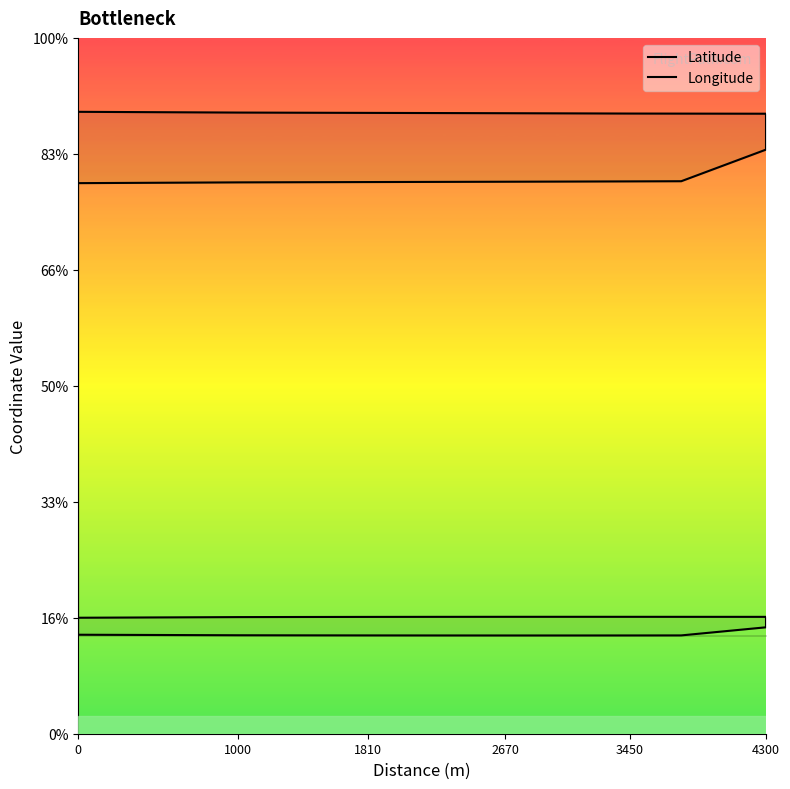

How many interior local valleys does the Longitude series have?

1